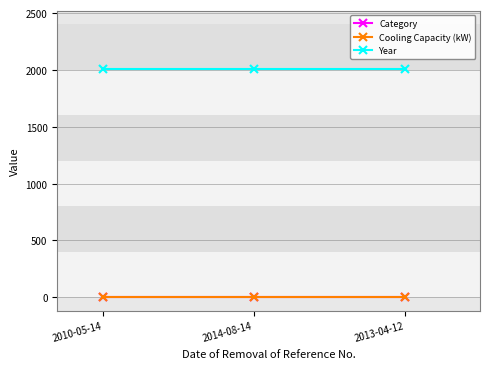

Is it true that Cooling Capacity (kW) equals 2.2 at 2010-05-14?

True